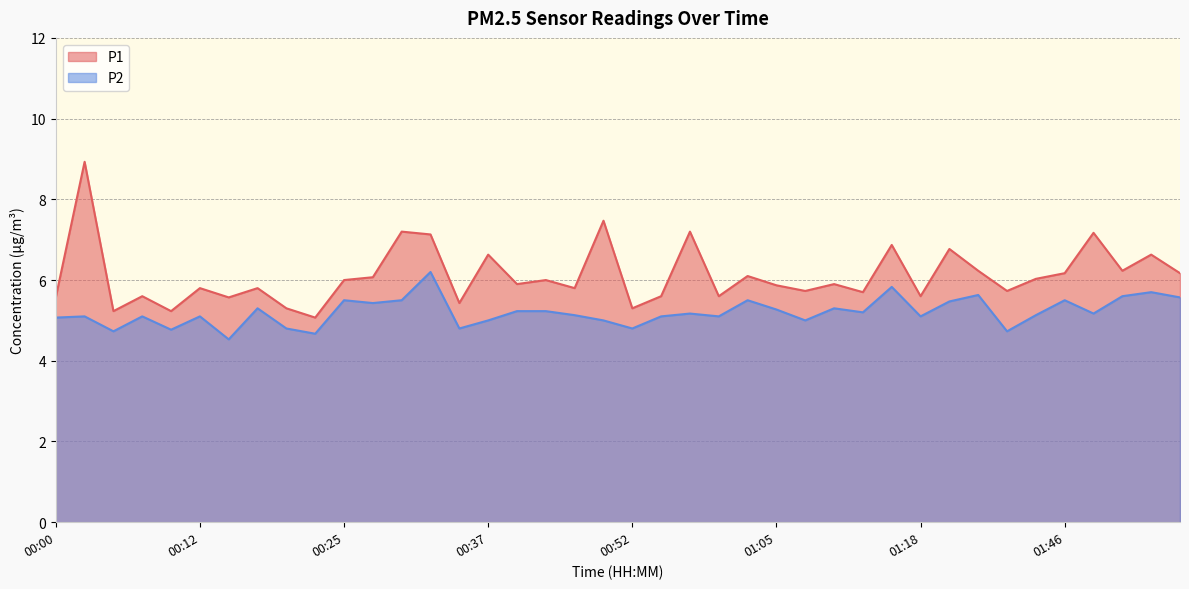

True or false: P2 and P1 cross at least once.

False